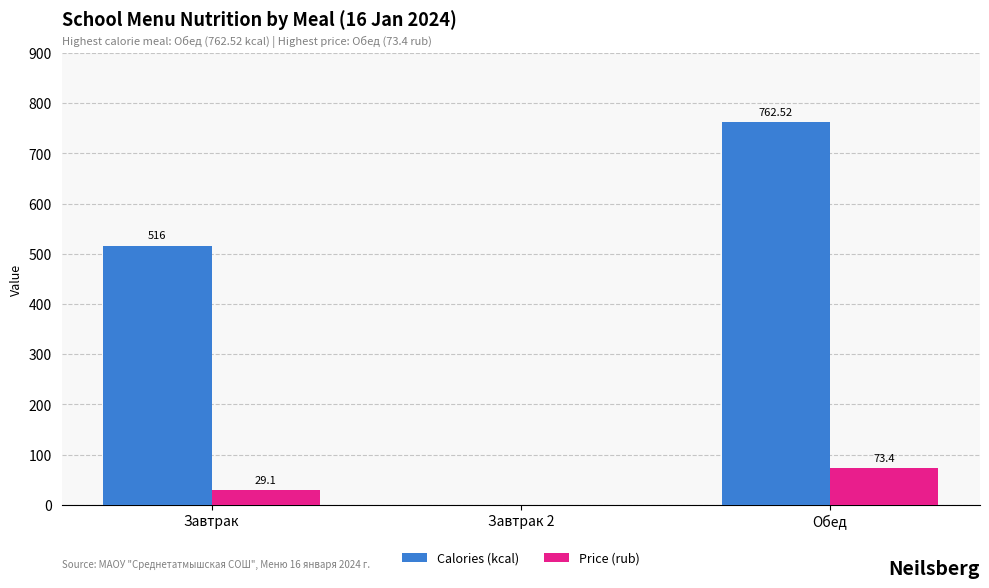

The Price (rub) series shows 110.9 at Обед. True or false?

False